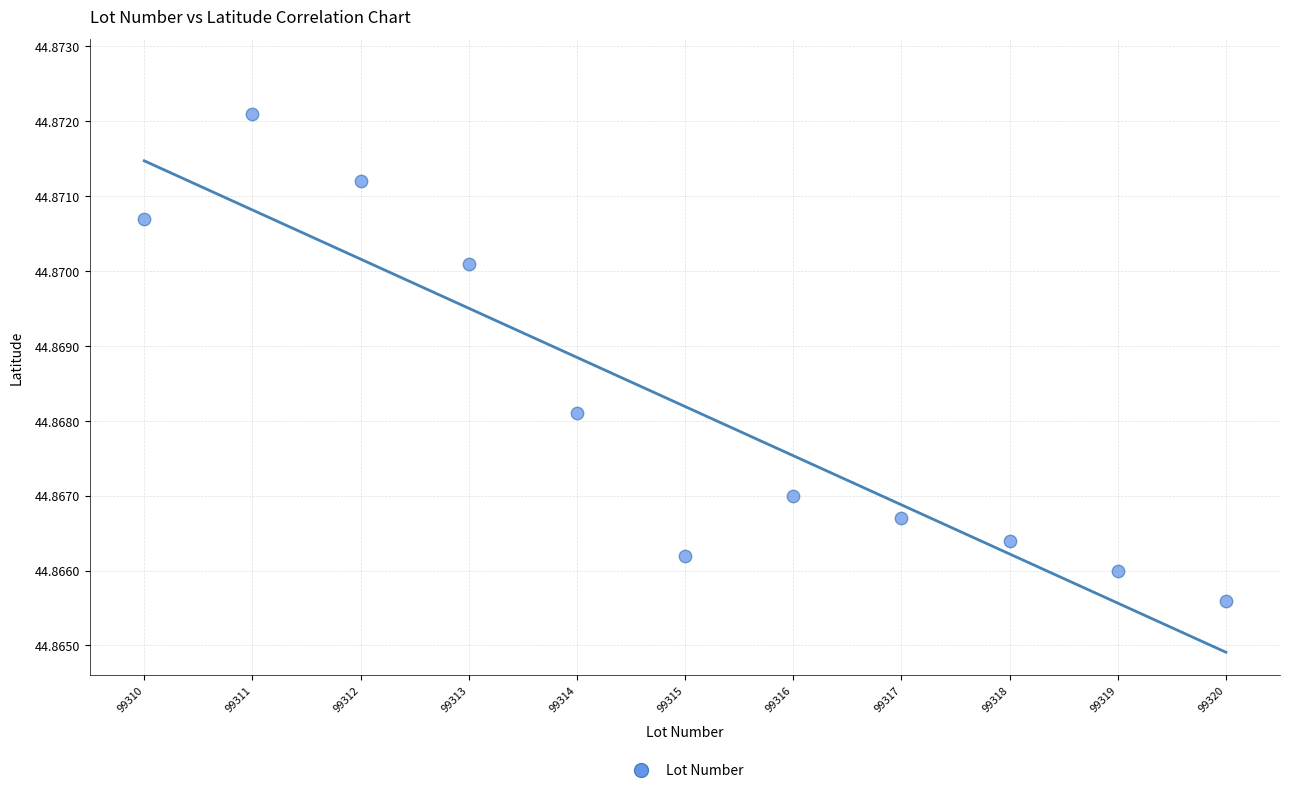

What is the range of X values (max minus min)?

10.0